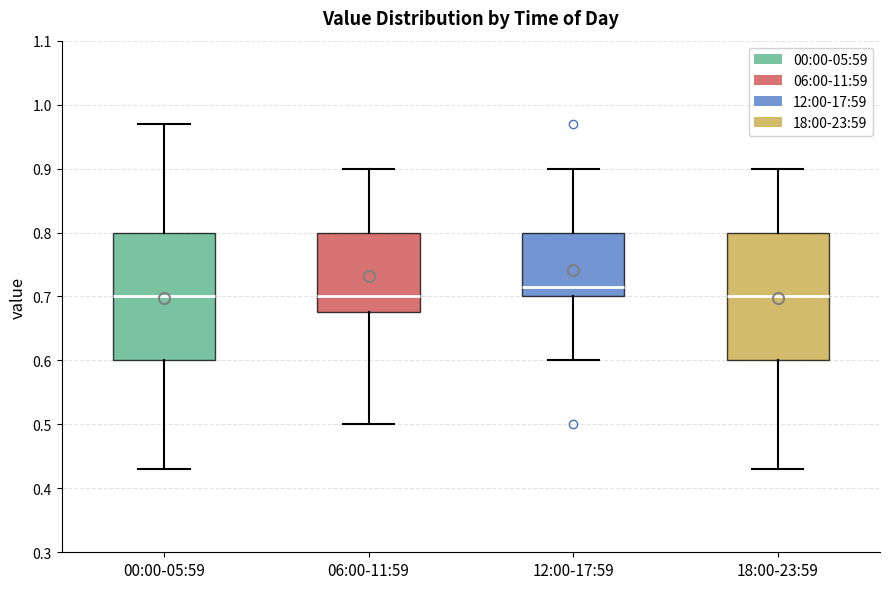

Which box's median line is the highest?

12:00-17:59